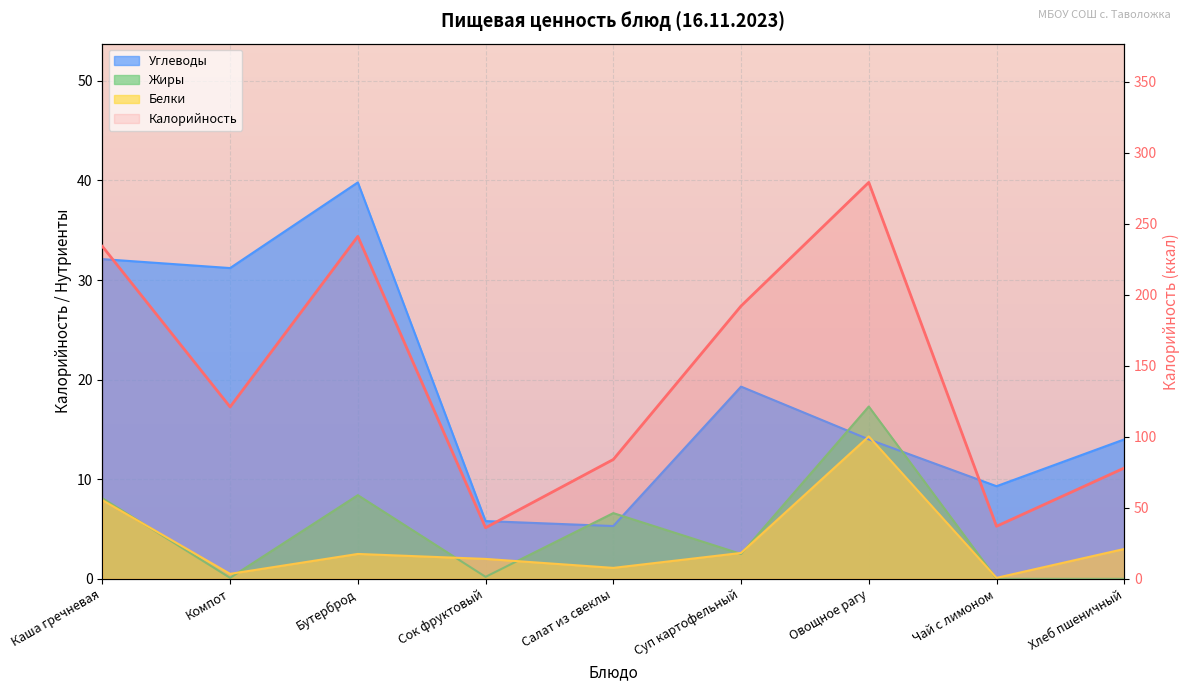

At Компот, list the series in order from largest to smallest.

Калорийность, Углеводы, Белки, Жиры